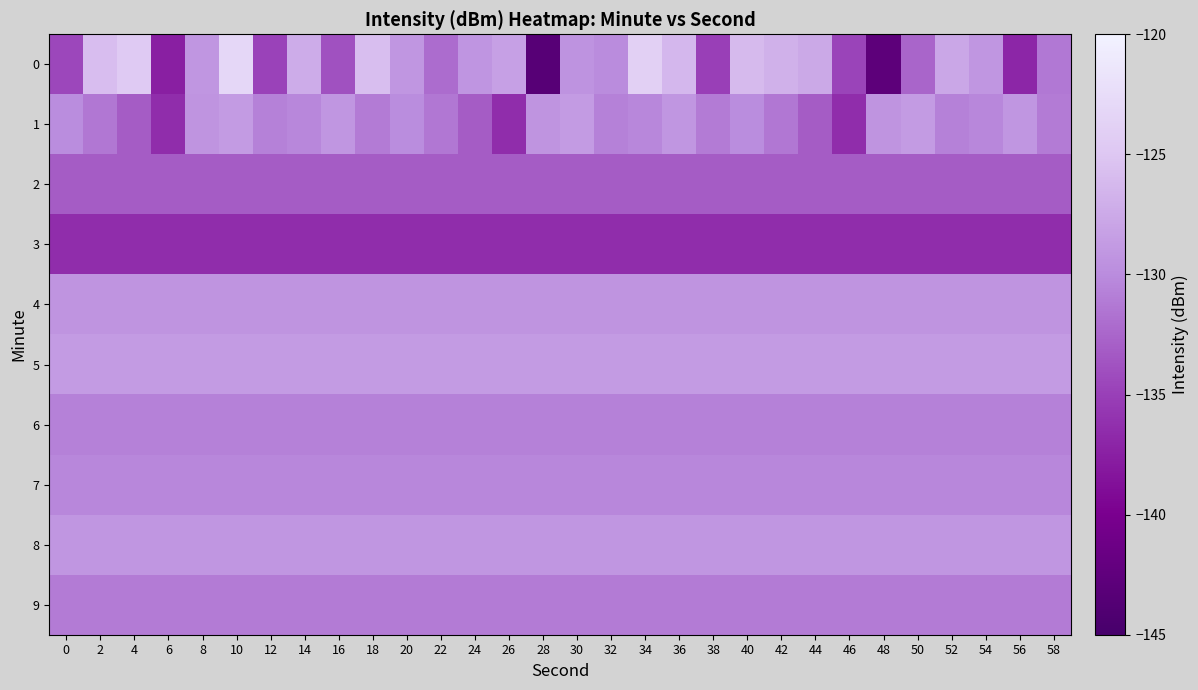

Reading left to right, extract all data points from this chart.

0: 0=-134.5	2=-125.8	4=-124.6	6=-137.6	8=-129.2	10=-123.1	12=-134.8	14=-127.3	16=-133.9	18=-125.7	20=-129.2	22=-132.1	24=-129.2	26=-128.2	28=-143.4	30=-129.4	32=-130.0	34=-123.9	36=-126.3	38=-135.0	40=-126.1	42=-126.9	44=-127.5	46=-134.7	48=-142.8	50=-132.6	52=-127.7	54=-129.1	56=-136.9	58=-131.3
1: 0=-129.9	2=-131.4	4=-133.1	6=-136.4	8=-129.3	10=-128.8	12=-130.7	14=-130.3	16=-129.1	18=-131.1	20=-129.9	22=-131.4	24=-133.1	26=-136.4	28=-129.3	30=-128.8	32=-130.7	34=-130.3	36=-129.1	38=-131.1	40=-129.9	42=-131.4	44=-133.1	46=-136.4	48=-129.3	50=-128.8	52=-130.7	54=-130.3	56=-129.1	58=-131.1
2: 0=-133.1	2=-133.1	4=-133.1	6=-133.1	8=-133.1	10=-133.1	12=-133.1	14=-133.1	16=-133.1	18=-133.1	20=-133.1	22=-133.1	24=-133.1	26=-133.1	28=-133.1	30=-133.1	32=-133.1	34=-133.1	36=-133.1	38=-133.1	40=-133.1	42=-133.1	44=-133.1	46=-133.1	48=-133.1	50=-133.1	52=-133.1	54=-133.1	56=-133.1	58=-133.1
3: 0=-136.4	2=-136.4	4=-136.4	6=-136.4	8=-136.4	10=-136.4	12=-136.4	14=-136.4	16=-136.4	18=-136.4	20=-136.4	22=-136.4	24=-136.4	26=-136.4	28=-136.4	30=-136.4	32=-136.4	34=-136.4	36=-136.4	38=-136.4	40=-136.4	42=-136.4	44=-136.4	46=-136.4	48=-136.4	50=-136.4	52=-136.4	54=-136.4	56=-136.4	58=-136.4
4: 0=-129.3	2=-129.3	4=-129.3	6=-129.3	8=-129.3	10=-129.3	12=-129.3	14=-129.3	16=-129.3	18=-129.3	20=-129.3	22=-129.3	24=-129.3	26=-129.3	28=-129.3	30=-129.3	32=-129.3	34=-129.3	36=-129.3	38=-129.3	40=-129.3	42=-129.3	44=-129.3	46=-129.3	48=-129.3	50=-129.3	52=-129.3	54=-129.3	56=-129.3	58=-129.3
5: 0=-128.8	2=-128.8	4=-128.8	6=-128.8	8=-128.8	10=-128.8	12=-128.8	14=-128.8	16=-128.8	18=-128.8	20=-128.8	22=-128.8	24=-128.8	26=-128.8	28=-128.8	30=-128.8	32=-128.8	34=-128.8	36=-128.8	38=-128.8	40=-128.8	42=-128.8	44=-128.8	46=-128.8	48=-128.8	50=-128.8	52=-128.8	54=-128.8	56=-128.8	58=-128.8
6: 0=-130.7	2=-130.7	4=-130.7	6=-130.7	8=-130.7	10=-130.7	12=-130.7	14=-130.7	16=-130.7	18=-130.7	20=-130.7	22=-130.7	24=-130.7	26=-130.7	28=-130.7	30=-130.7	32=-130.7	34=-130.7	36=-130.7	38=-130.7	40=-130.7	42=-130.7	44=-130.7	46=-130.7	48=-130.7	50=-130.7	52=-130.7	54=-130.7	56=-130.7	58=-130.7
7: 0=-130.3	2=-130.3	4=-130.3	6=-130.3	8=-130.3	10=-130.3	12=-130.3	14=-130.3	16=-130.3	18=-130.3	20=-130.3	22=-130.3	24=-130.3	26=-130.3	28=-130.3	30=-130.3	32=-130.3	34=-130.3	36=-130.3	38=-130.3	40=-130.3	42=-130.3	44=-130.3	46=-130.3	48=-130.3	50=-130.3	52=-130.3	54=-130.3	56=-130.3	58=-130.3
8: 0=-129.1	2=-129.1	4=-129.1	6=-129.1	8=-129.1	10=-129.1	12=-129.1	14=-129.1	16=-129.1	18=-129.1	20=-129.1	22=-129.1	24=-129.1	26=-129.1	28=-129.1	30=-129.1	32=-129.1	34=-129.1	36=-129.1	38=-129.1	40=-129.1	42=-129.1	44=-129.1	46=-129.1	48=-129.1	50=-129.1	52=-129.1	54=-129.1	56=-129.1	58=-129.1
9: 0=-131.1	2=-131.1	4=-131.1	6=-131.1	8=-131.1	10=-131.1	12=-131.1	14=-131.1	16=-131.1	18=-131.1	20=-131.1	22=-131.1	24=-131.1	26=-131.1	28=-131.1	30=-131.1	32=-131.1	34=-131.1	36=-131.1	38=-131.1	40=-131.1	42=-131.1	44=-131.1	46=-131.1	48=-131.1	50=-131.1	52=-131.1	54=-131.1	56=-131.1	58=-131.1